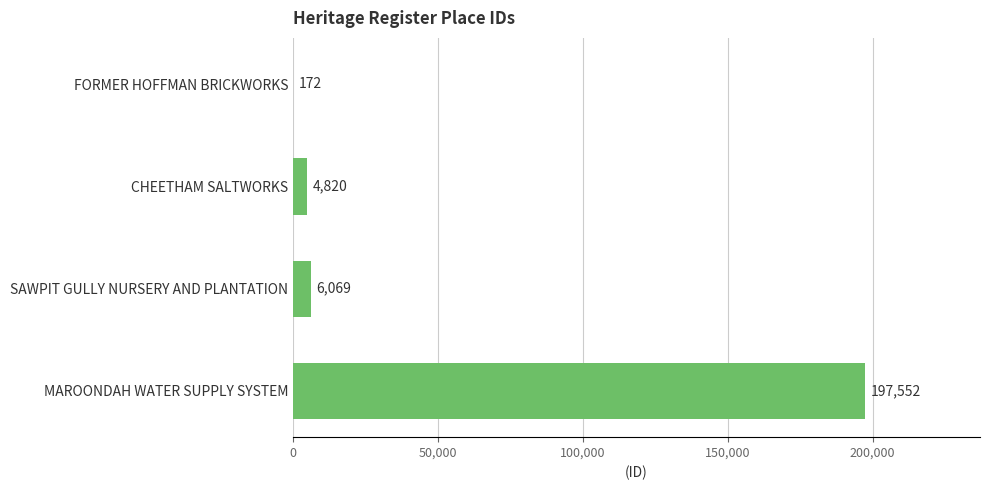

What is the approximate value at FORMER HOFFMAN BRICKWORKS?

172